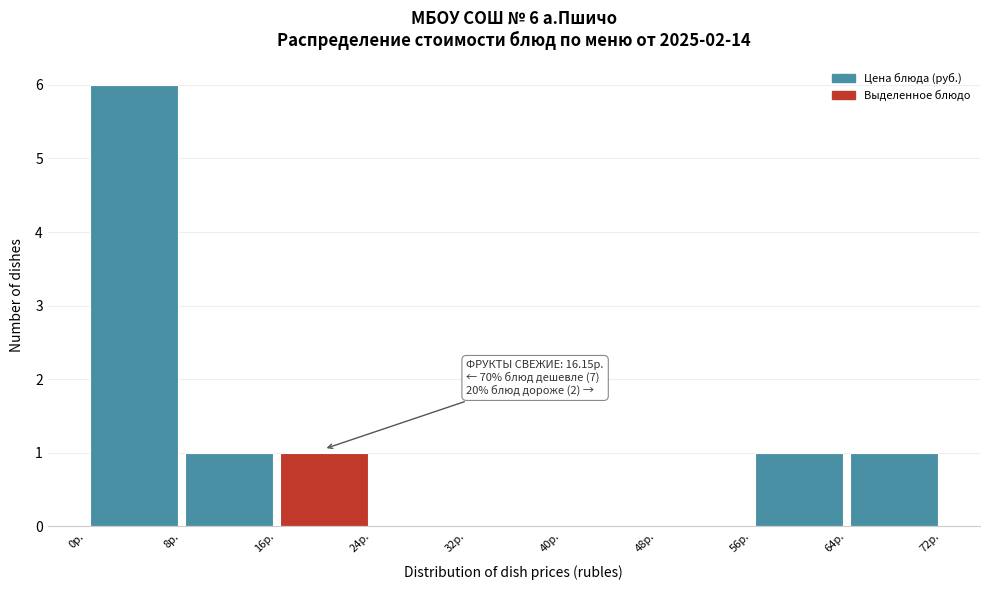

Over which range of the x-axis is the bar tallest?

0 to 8